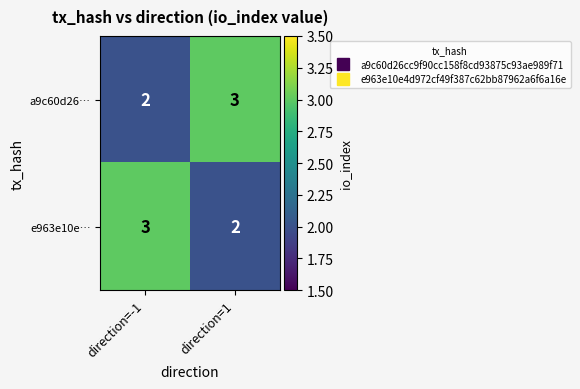

Read the e963e10e… value at direction=-1.

3